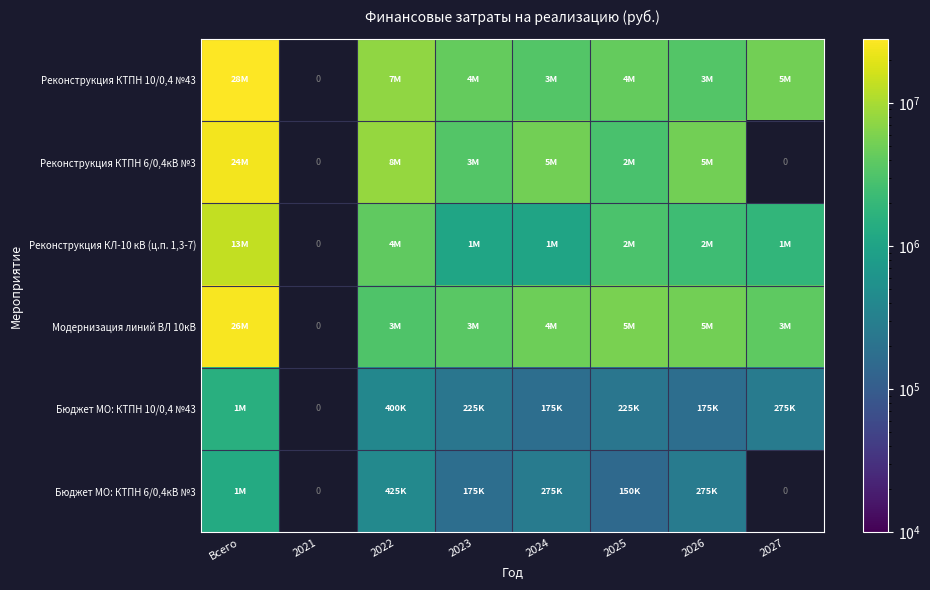

How many data points in Реконструкция КТПН 6/0,4кВ №3 are above 5225000?

2